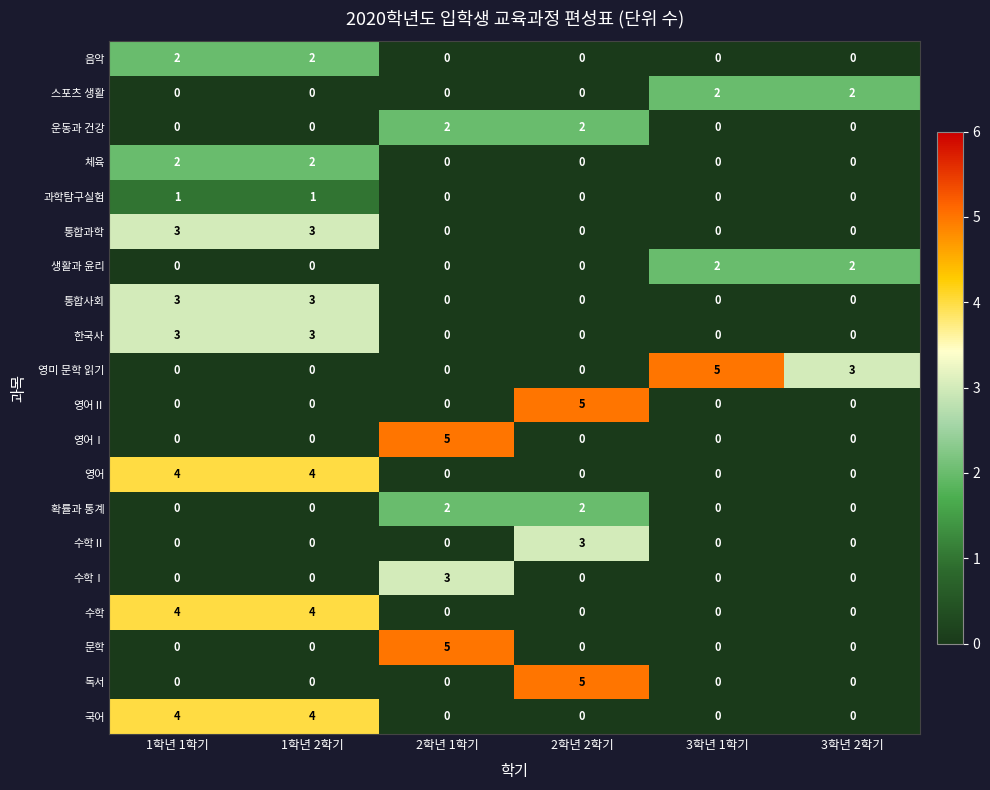

True or false: 수학Ⅱ has a value of 3 at 2학년 2학기.

True